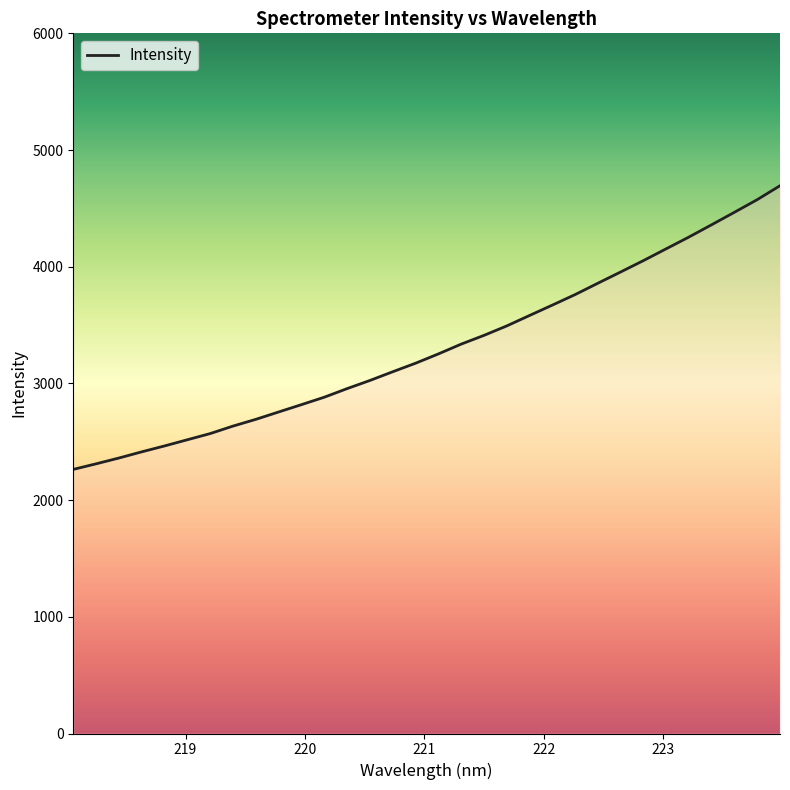

What is the difference between the maximum and minimum values?

2430.9